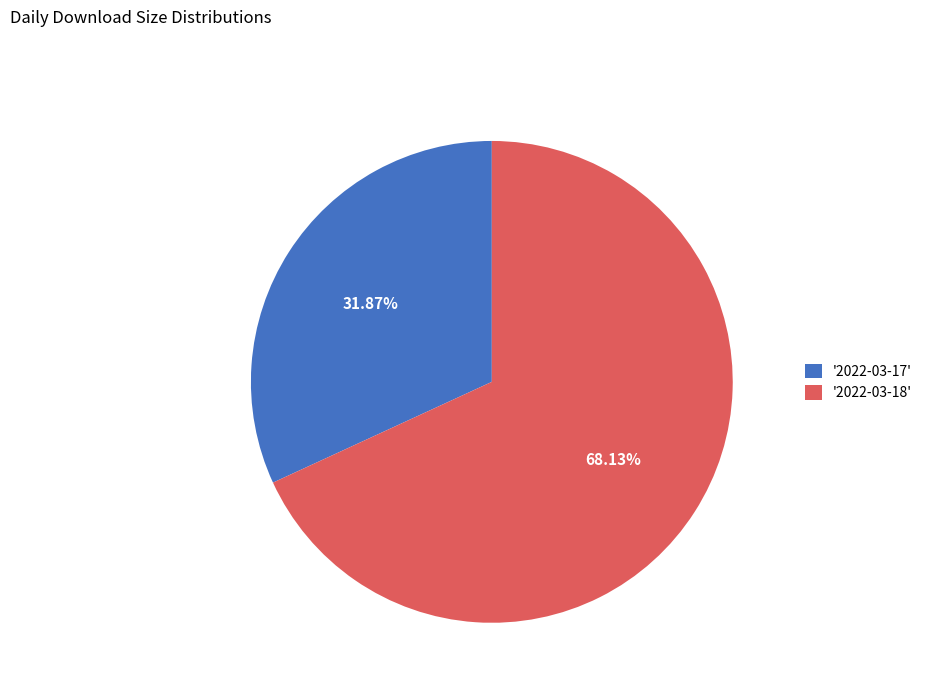

Count the number of slices in the pie.

2